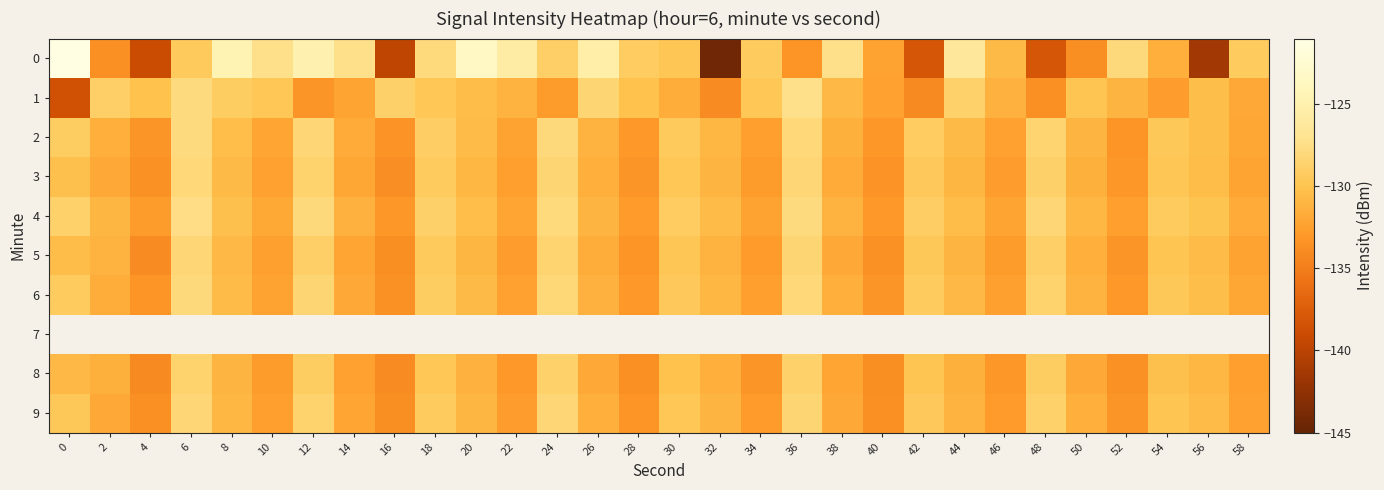

How many data points in 8 are less than -131?

19